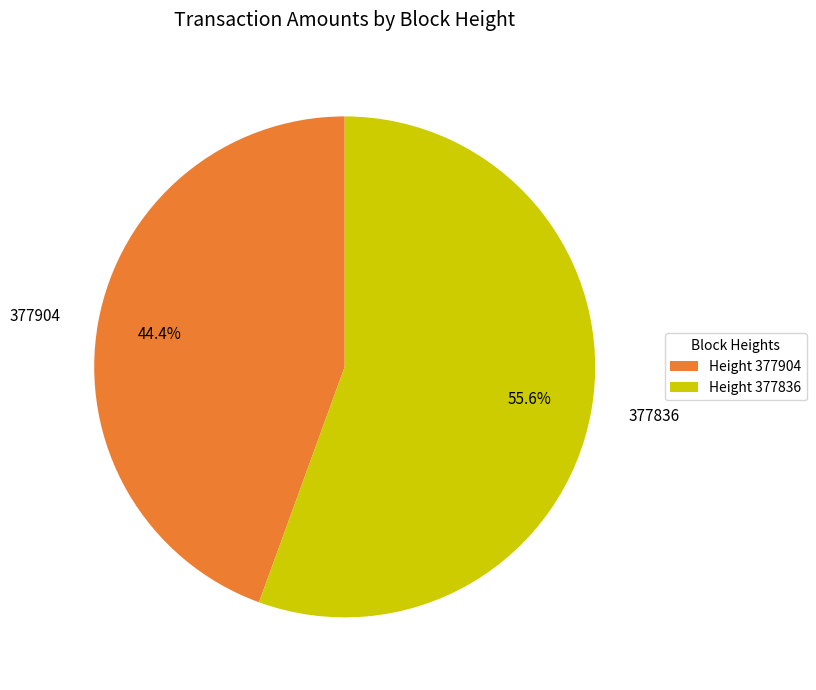

Is there any slice that represents more than half of the pie?

Yes